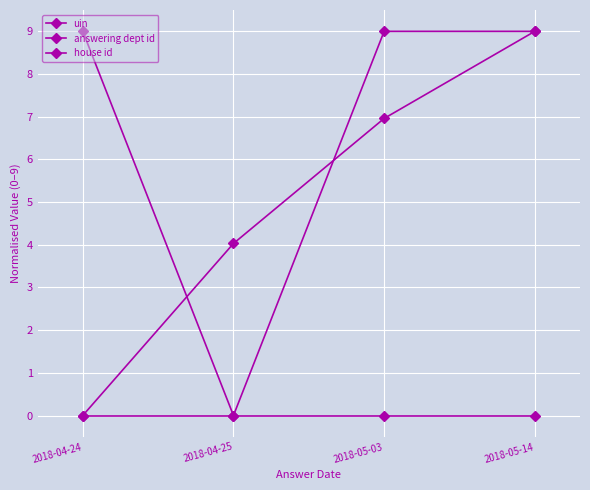

How many lines are shown in the chart?

3